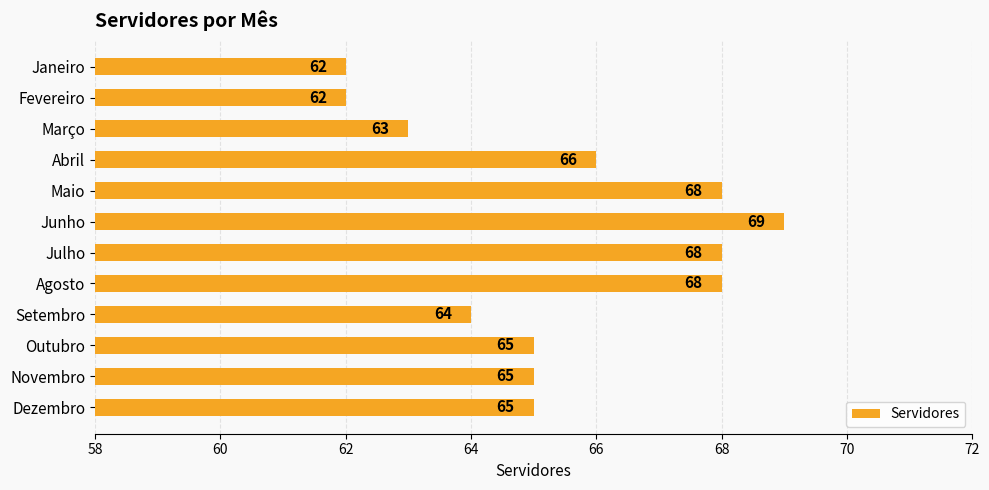

Reading top to bottom, transcribe all the data shown in this chart.

62	62	63	66	68	69	68	68	64	65	65	65